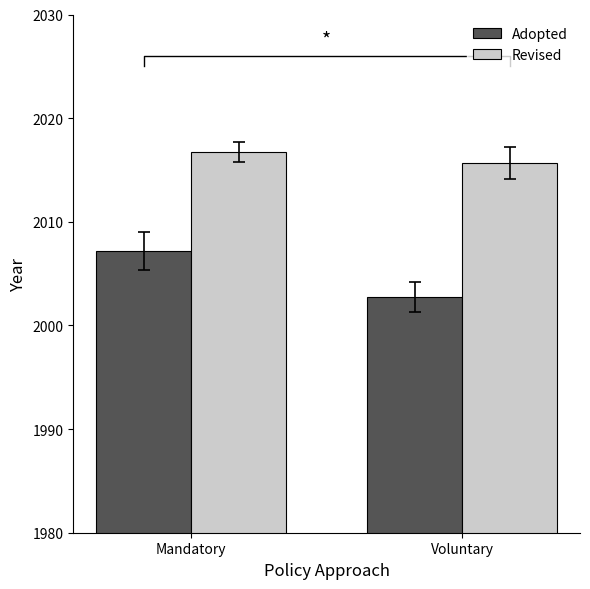

What is the total value across all series at Mandatory?

4023.9